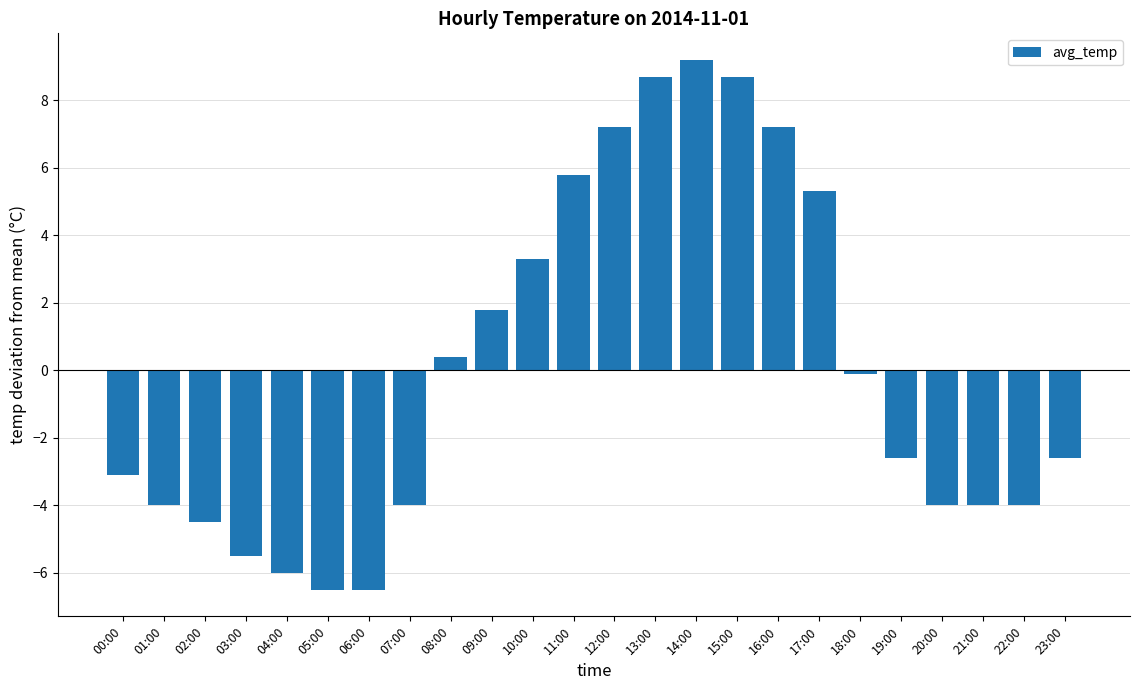

Which category has the highest value across all series?

14:00